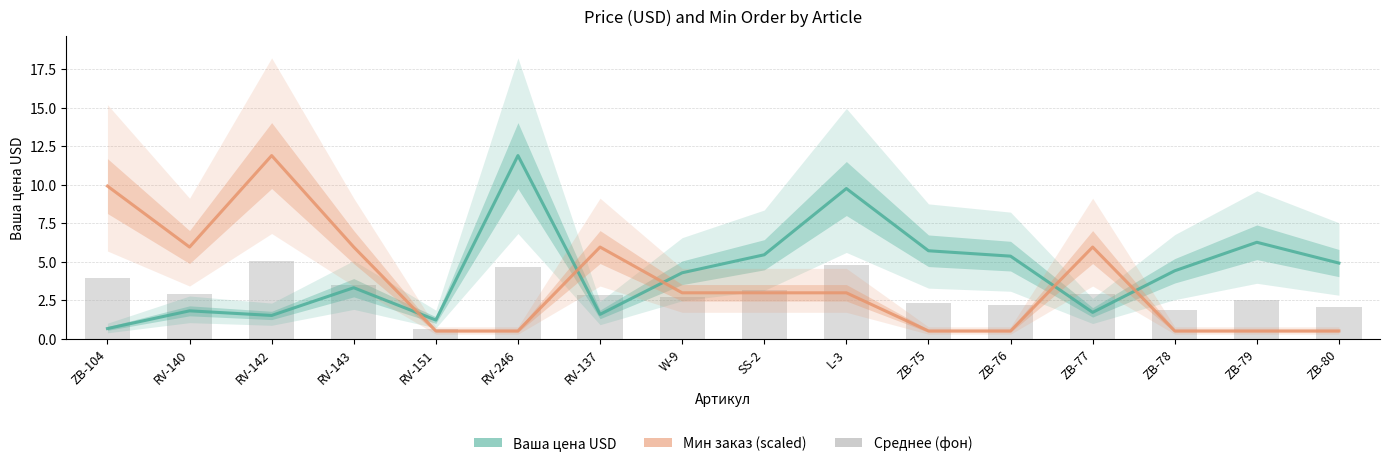

Which has a higher value, ZB-80 or ZB-76?

ZB-76